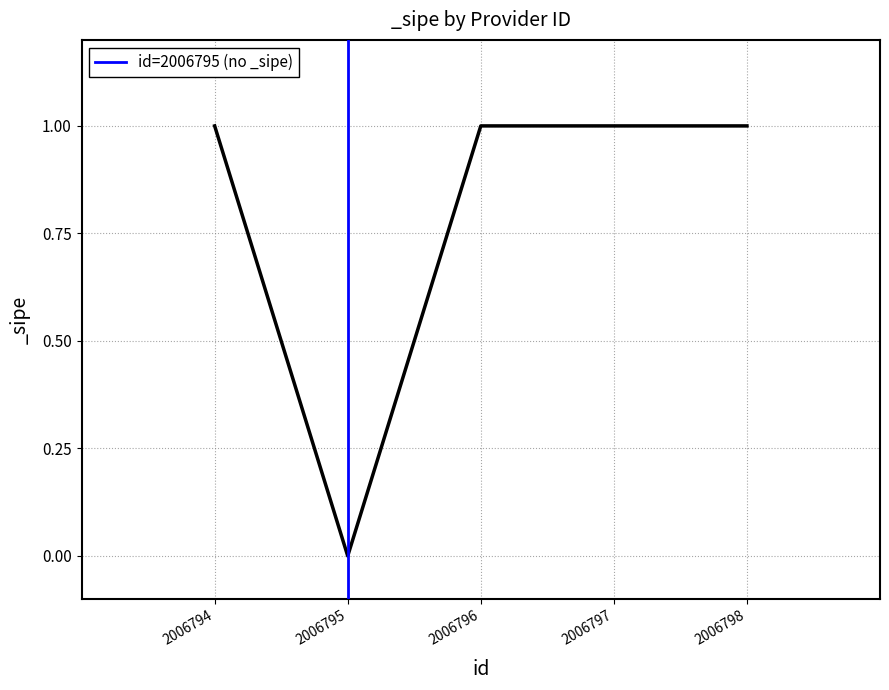

The value at 2006795 is 0. True or false?

False